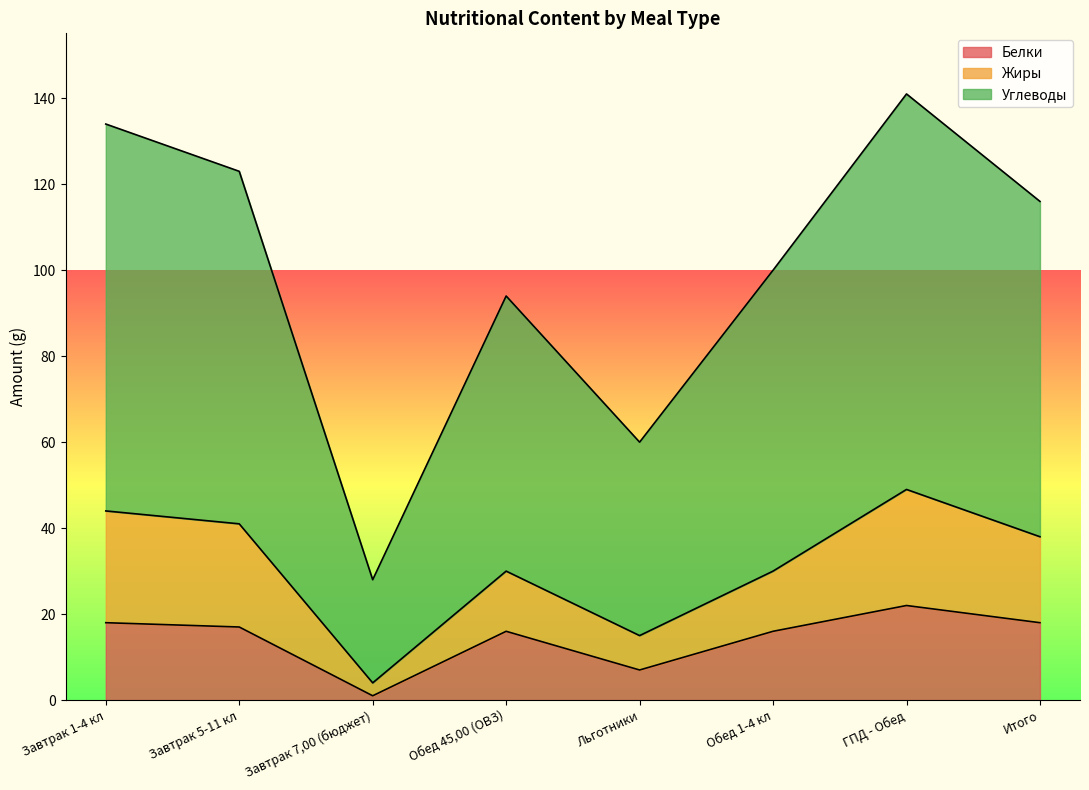

What is the difference between the maximum and minimum values in the Углеводы series?

113